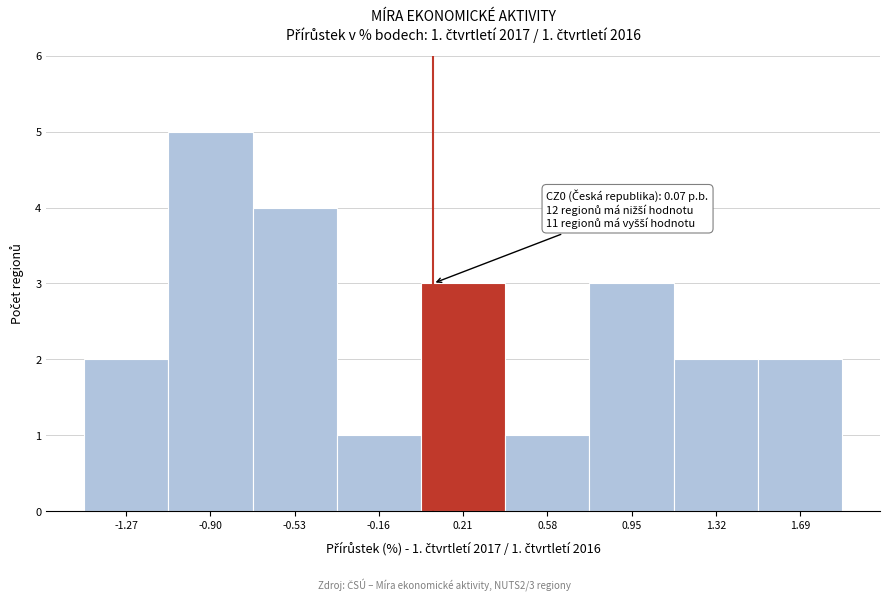

Over which range of the x-axis is the bar tallest?

-1.10 to -0.70